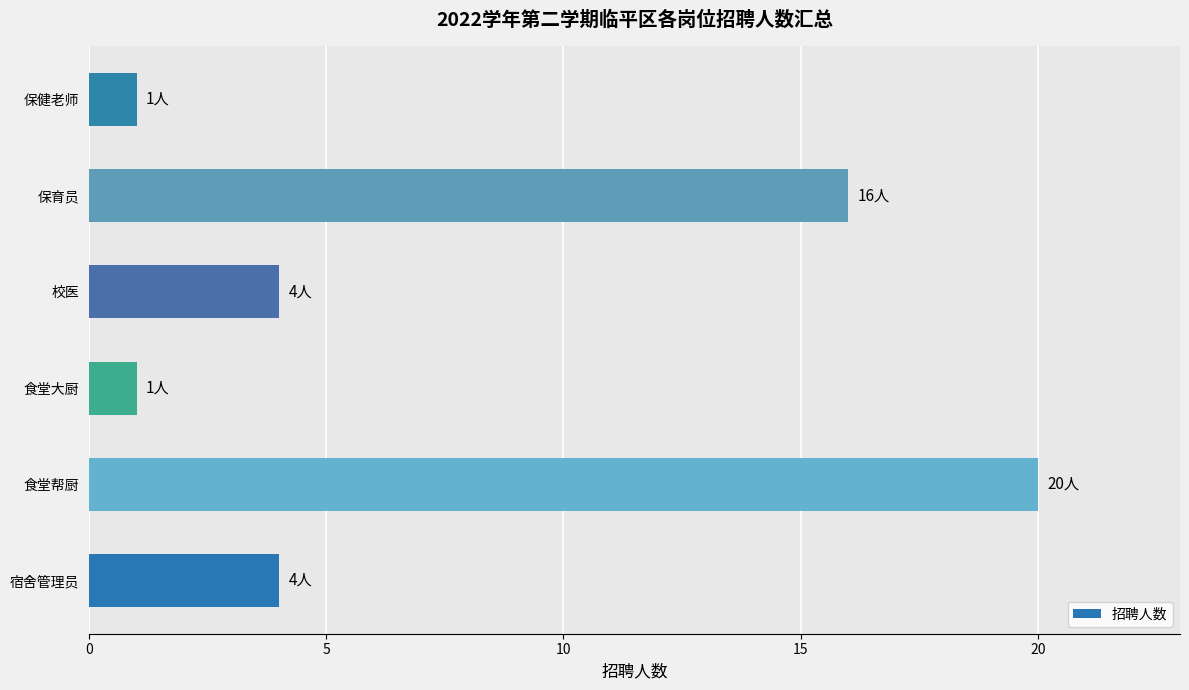

Is it true that the value at 保健老师 is 1?

True